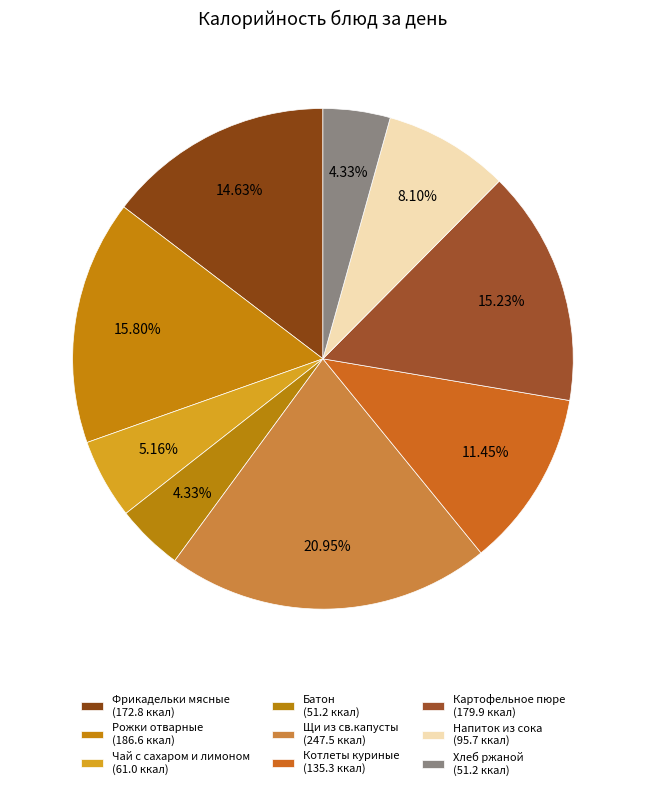

Does Хлеб ржаной account for over 50% of the chart?

No